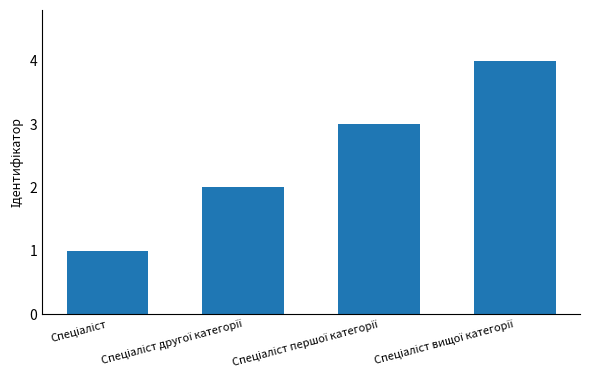

What is the sum of all values?

10